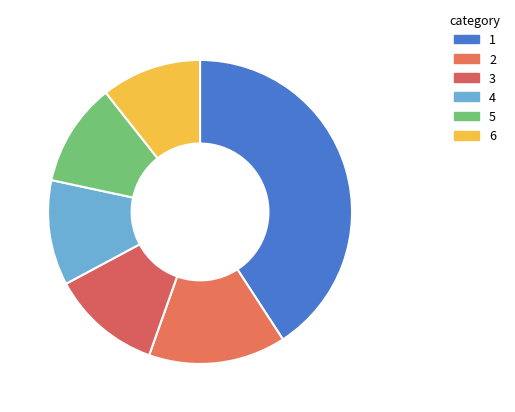

To the nearest percent, what is the average slice percentage?

17%